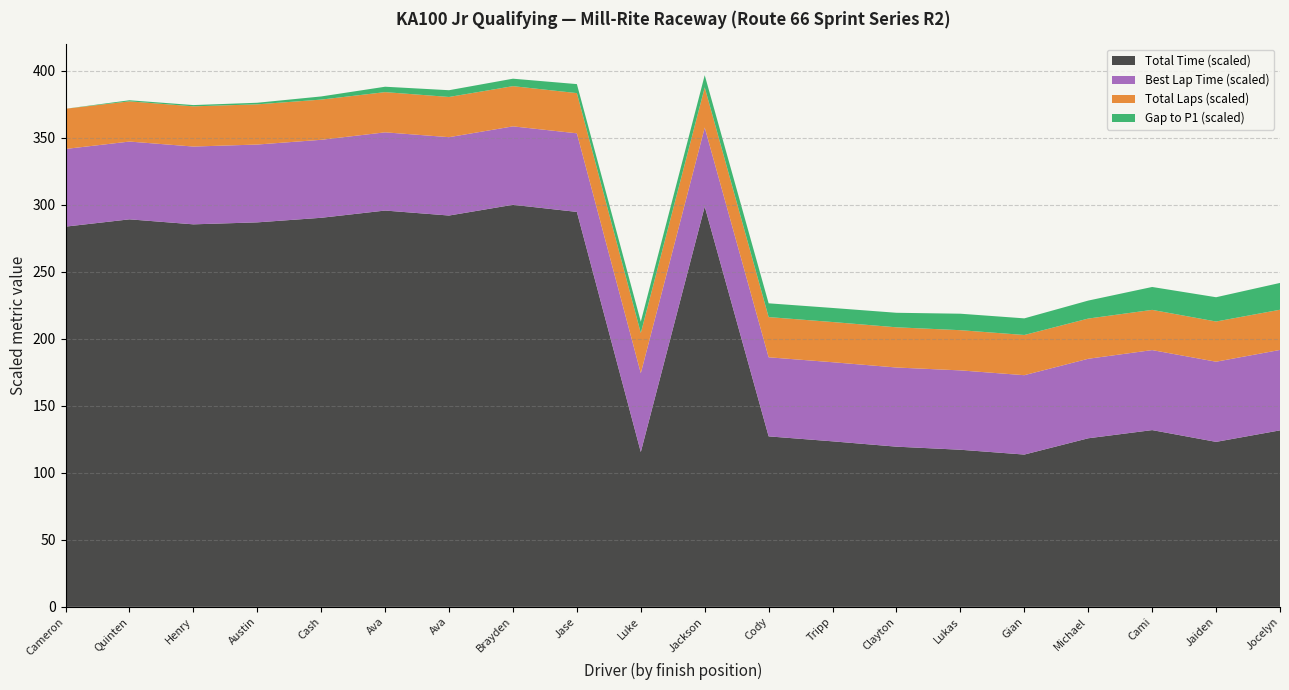

What are all the series names shown in the legend?

Total Time (scaled), Best Lap Time (scaled), Total Laps (scaled), Gap to P1 (scaled)